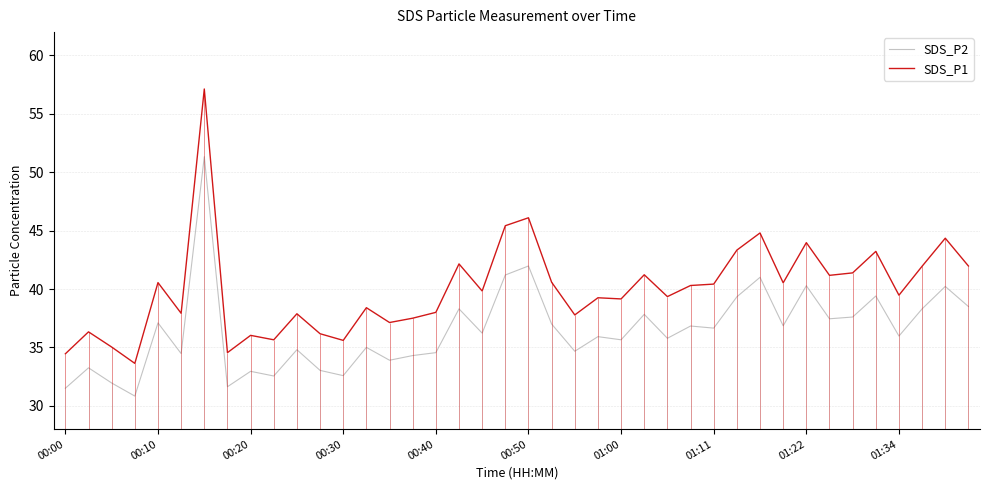

Reading left to right, list all the values displayed in this chart.

SDS_P2: 31.5	33.2	31.9	30.8	37.1	34.5	51.3	31.6	33.0	32.5	34.8	33.0	32.6	35.0	33.9	34.3	34.5	38.3	36.2	41.2	42.0	37.0	34.7	35.9	35.6	37.8	35.8	36.8	36.6	39.3	41.0	36.9	40.3	37.5	37.6	39.4	36.0	38.3	40.2	38.5
SDS_P1: 34.5	36.3	35.0	33.6	40.5	37.9	57.1	34.5	36.0	35.6	37.9	36.2	35.6	38.4	37.1	37.5	38.0	42.1	39.8	45.4	46.1	40.6	37.8	39.2	39.1	41.2	39.4	40.3	40.4	43.3	44.8	40.5	44.0	41.2	41.4	43.2	39.5	42.0	44.4	42.0